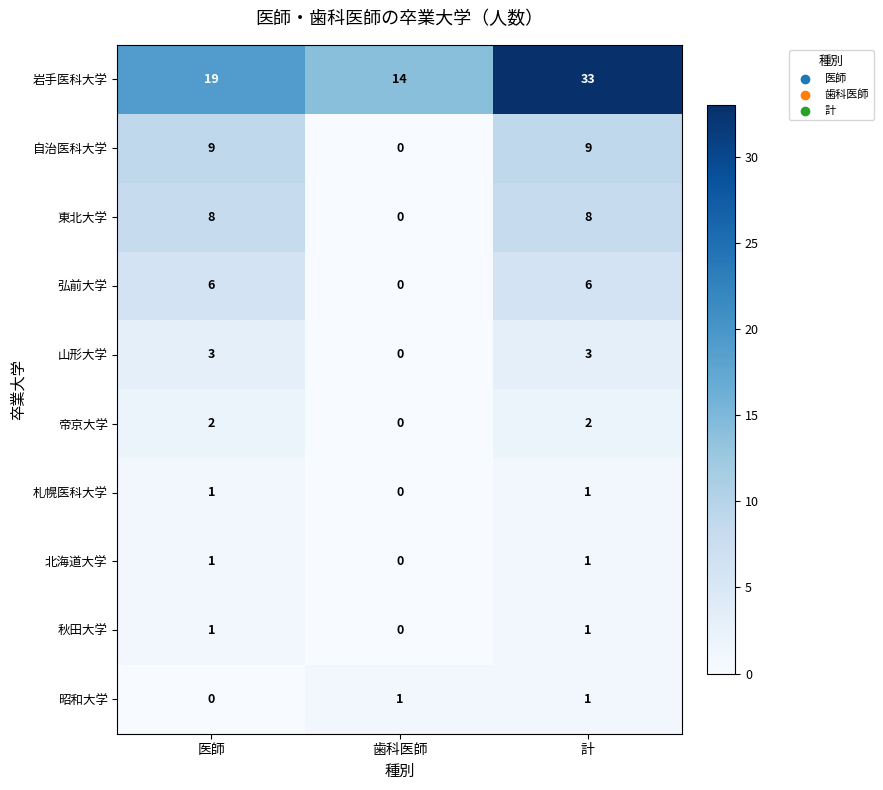

Reading left to right, what are all the values shown in this chart?

岩手医科大学: 19	14	33
自治医科大学: 9	0	9
東北大学: 8	0	8
弘前大学: 6	0	6
山形大学: 3	0	3
帝京大学: 2	0	2
札幌医科大学: 1	0	1
北海道大学: 1	0	1
秋田大学: 1	0	1
昭和大学: 0	1	1